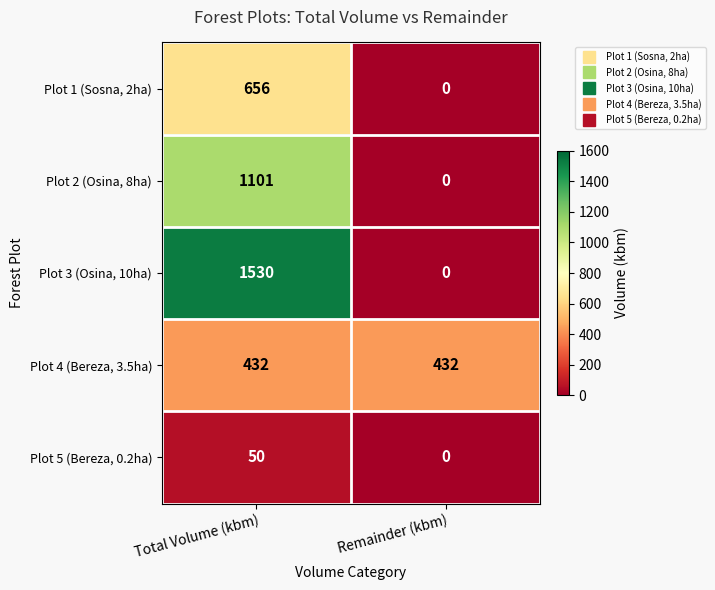

Reading left to right, transcribe all the data shown in this chart.

Plot 1 (Sosna, 2ha): 656	0
Plot 2 (Osina, 8ha): 1101	0
Plot 3 (Osina, 10ha): 1530	0
Plot 4 (Bereza, 3.5ha): 432	432
Plot 5 (Bereza, 0.2ha): 50	0